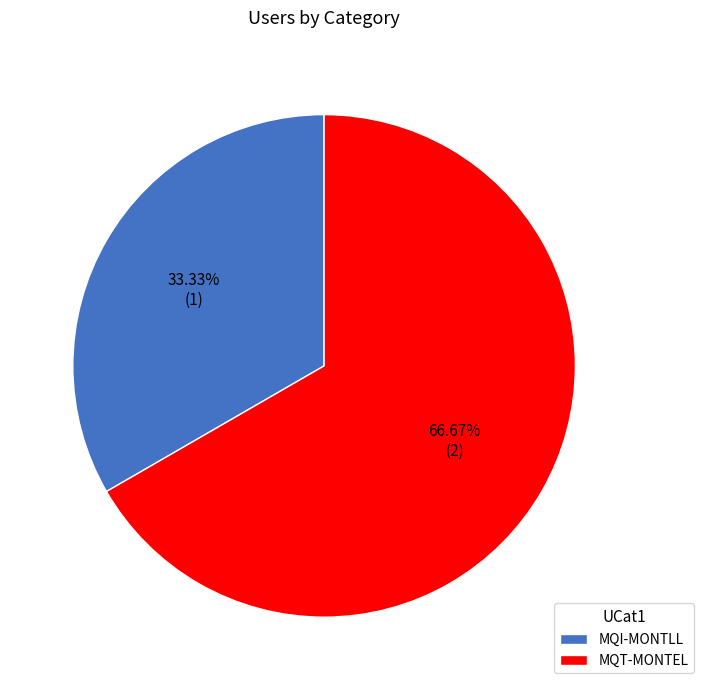

What percentage is the MQI-MONTLL slice, to the nearest percent?

33%